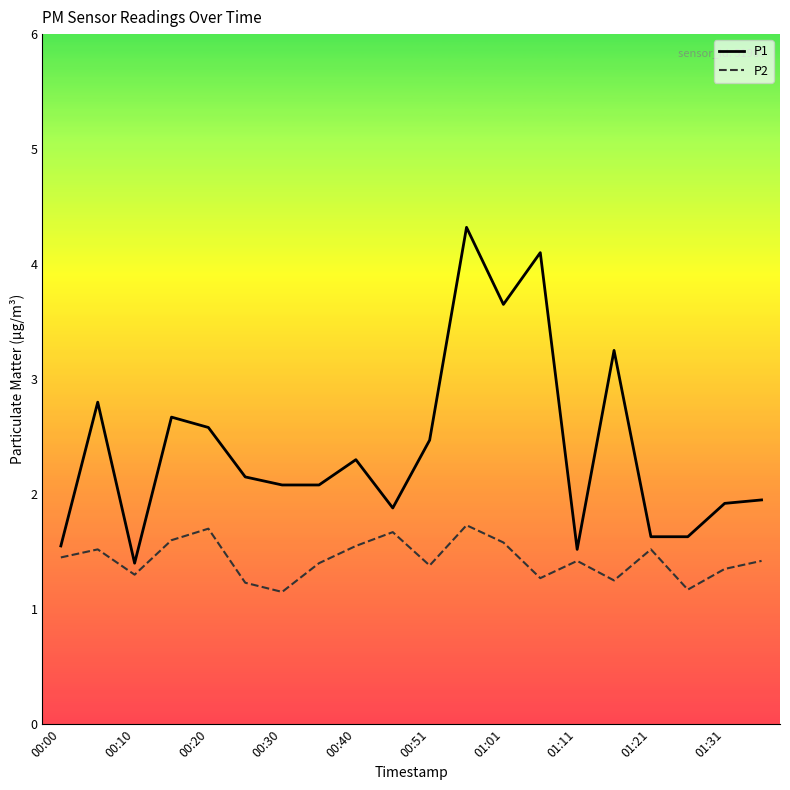

Rank the series by their maximum value, from lowest to highest.

P2, P1